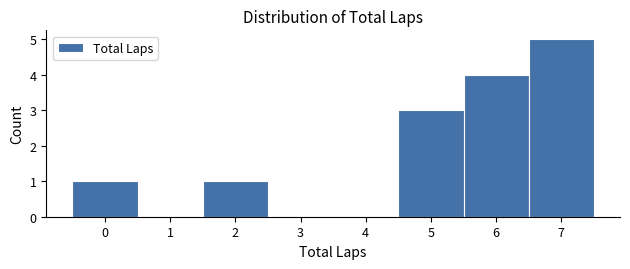

How tall is the bar that spans 4.5 to 5.5 on the x-axis? The values are not printed on the chart, so give them approximately, as read against the axis.

3